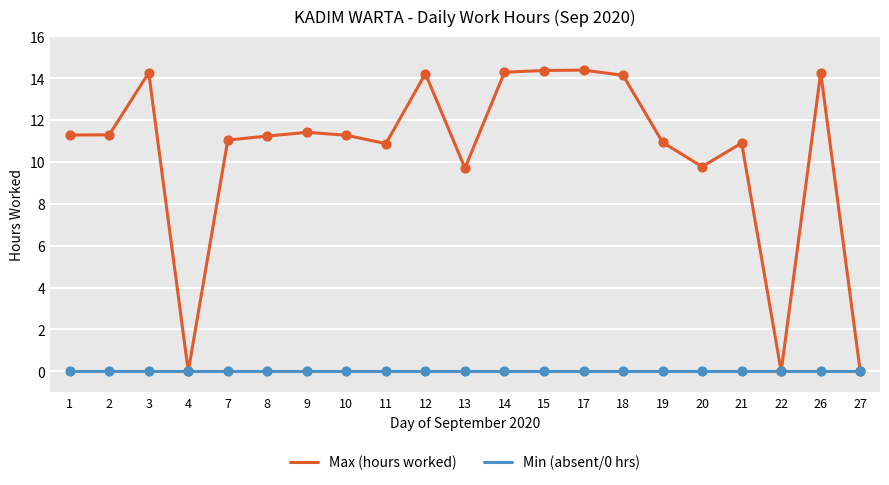

What is the total value across all series at 21?

10.9